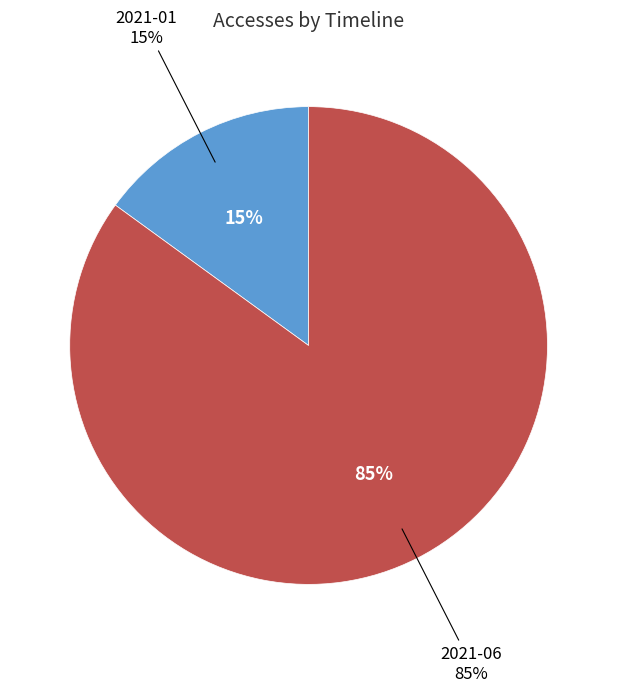

To the nearest percent, what portion does 2021-01 represent?

15%